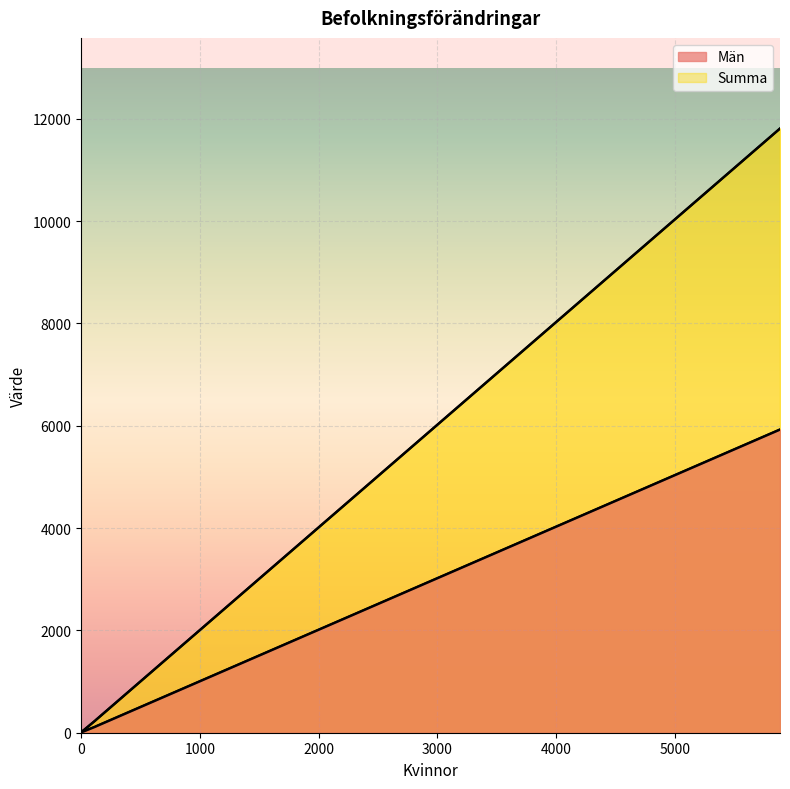

True or false: Summa has a value of 70 at 17.

False